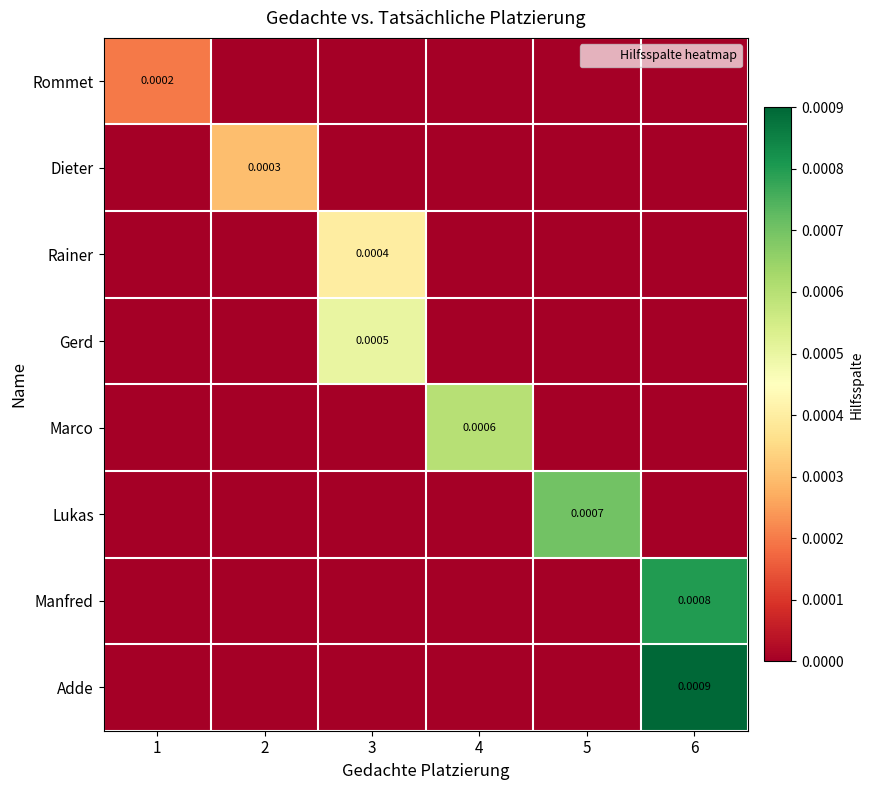

Where is Adde nearest to the value 0?

1